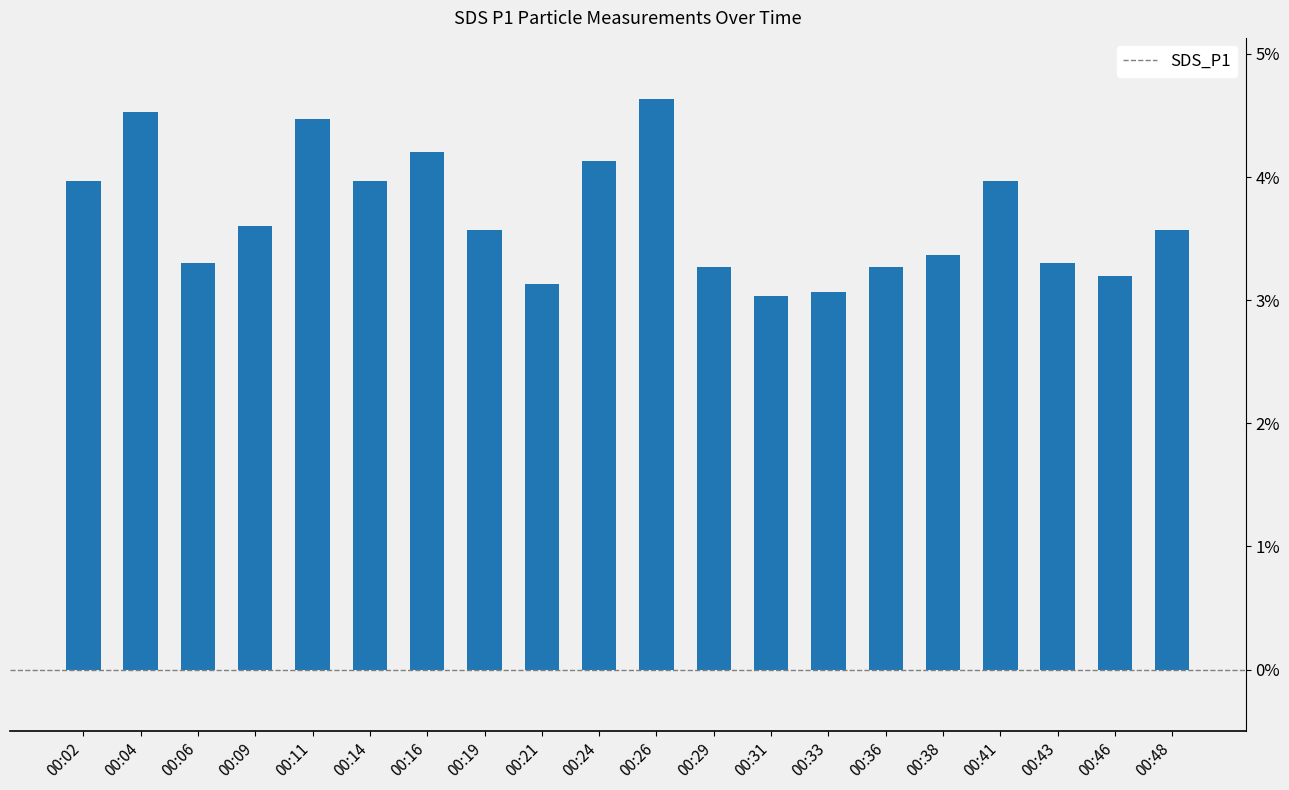

Reading left to right, what are all the values shown in this chart?

4.0	4.5	3.3	3.6	4.5	4.0	4.2	3.6	3.1	4.1	4.6	3.3	3.0	3.1	3.3	3.4	4.0	3.3	3.2	3.6